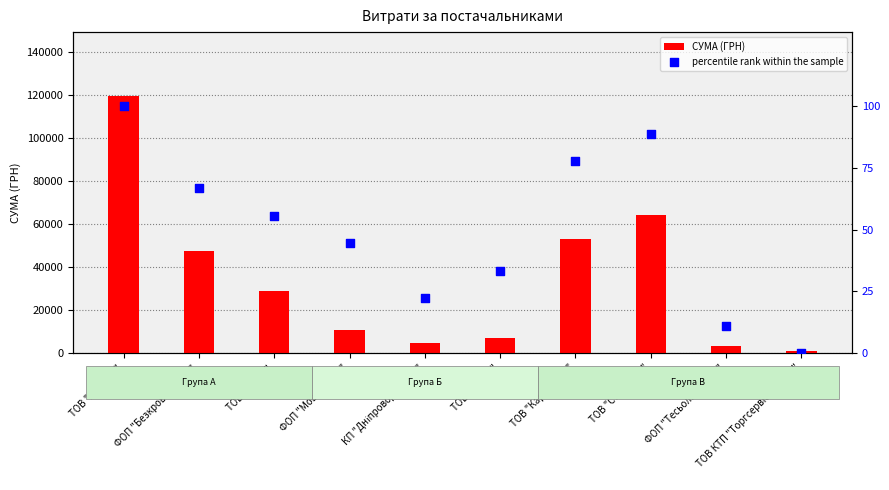

What is the total value across all series at ТОВ "Карон груп"?

53014.6